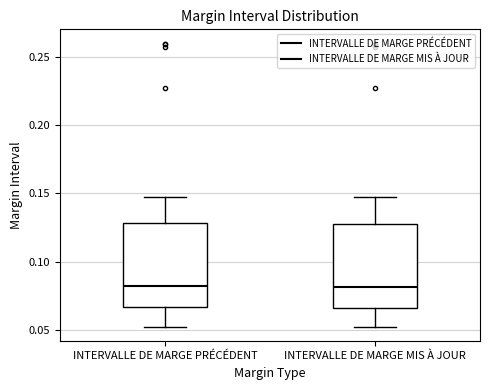

Reading left to right, transcribe this box plot: for each box, give where its median line is, the range the box spans, and where its two whiskers end, as read against the y-axis. The values are not printed on the chart, so give them approximately, as read against the axis.

INTERVALLE DE MARGE PRÉCÉDENT: median 0.080, box 0.065 to 0.130, whiskers 0.050 to 0.145
INTERVALLE DE MARGE MIS À JOUR: median 0.080, box 0.065 to 0.130, whiskers 0.055 to 0.145